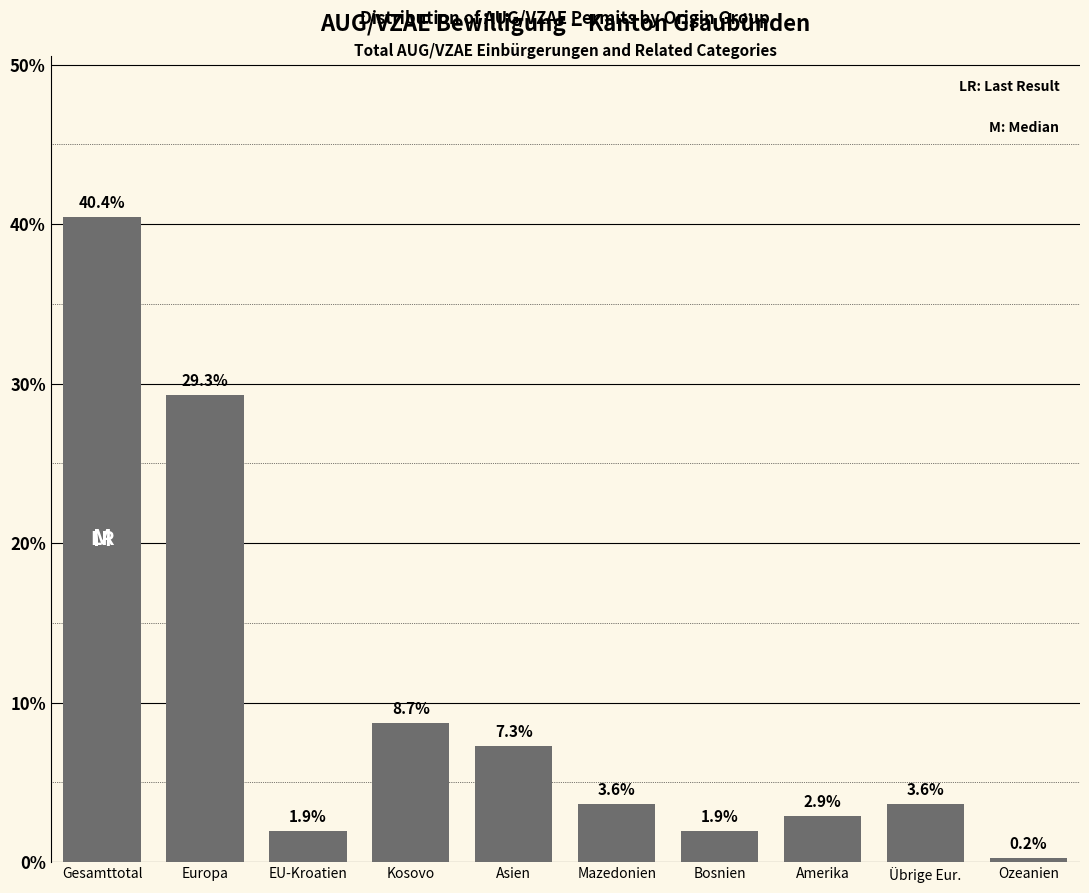

Reading right to left, what are all the values shown in this chart?

Ozeanien=0.2	Übrige Eur.=3.6	Amerika=2.9	Bosnien=1.9	Mazedonien=3.6	Asien=7.3	Kosovo=8.7	EU-Kroatien=1.9	Europa=29.3	Gesamttotal=40.4